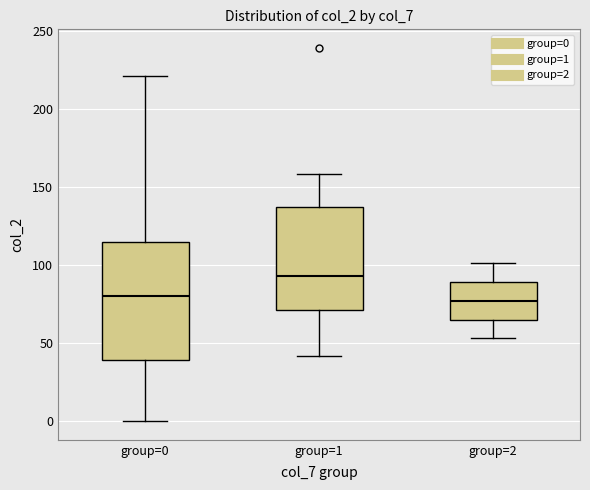

Where does the median line of the box for group=2 sit on the y-axis? The values are not printed on the chart, so give them approximately, as read against the axis.

75